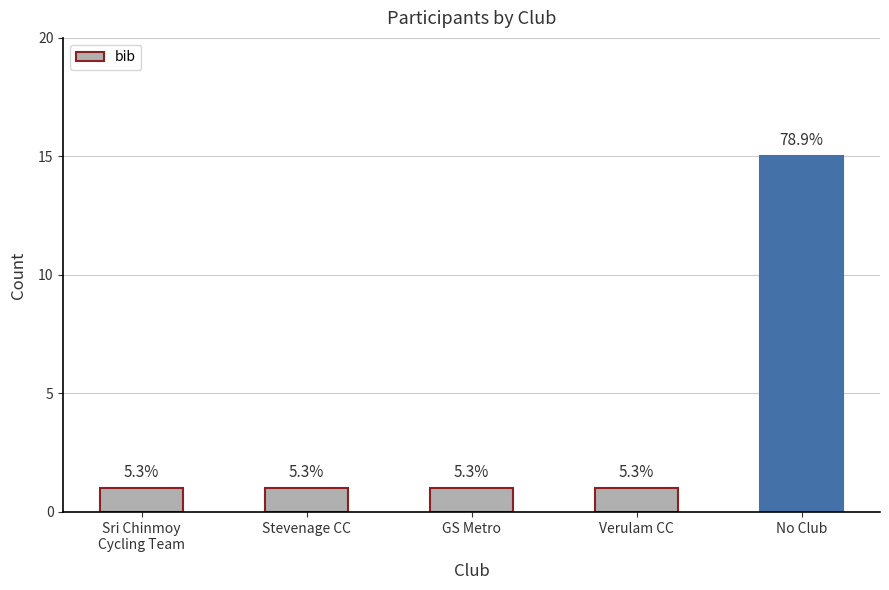

Is it true that the value at Verulam CC is 1?

True